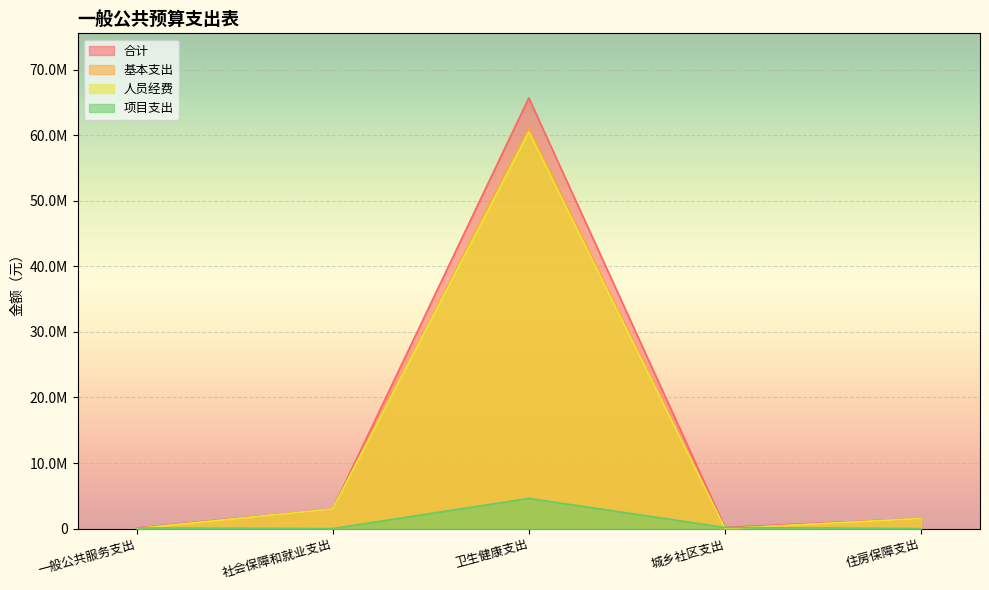

True or false: 合计 and 人员经费 cross at least once.

False